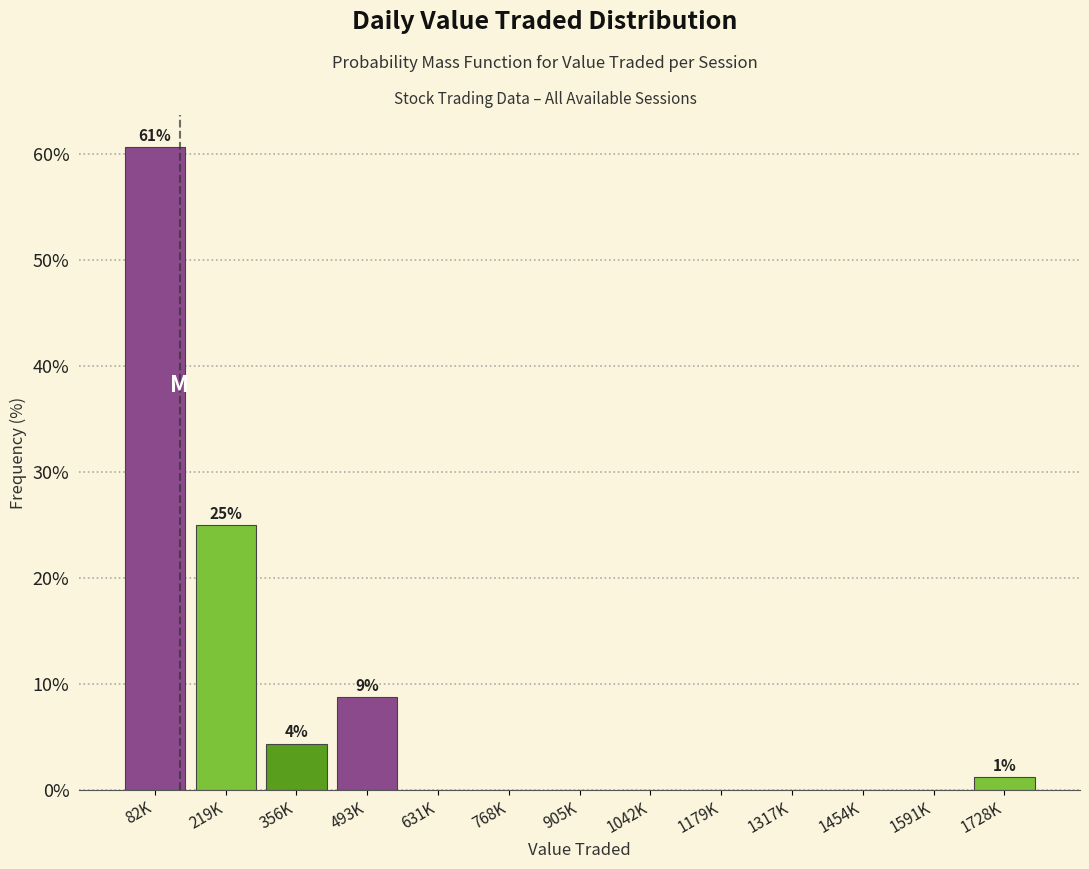

What is the sum of all values?

100.0